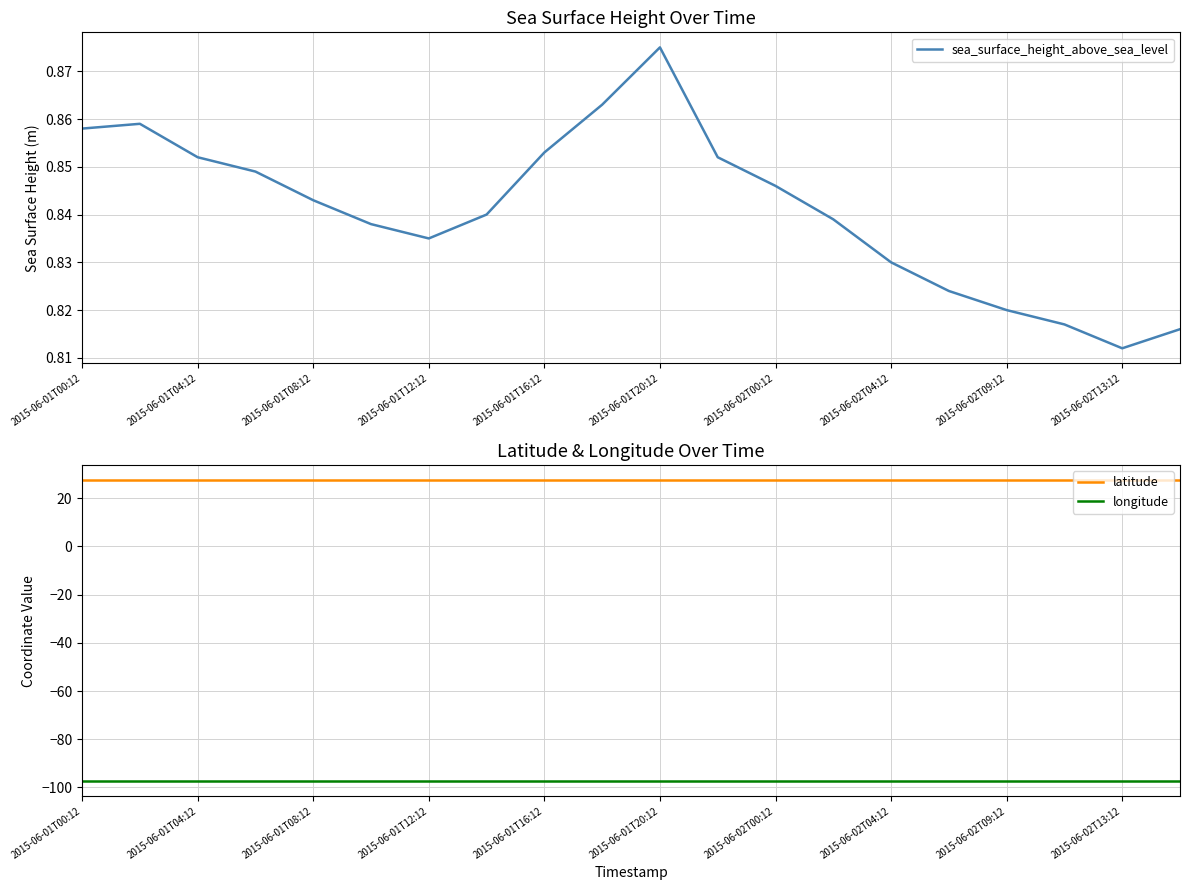

The value of latitude at 2015-06-01T08:12 is 27.5. True or false?

True